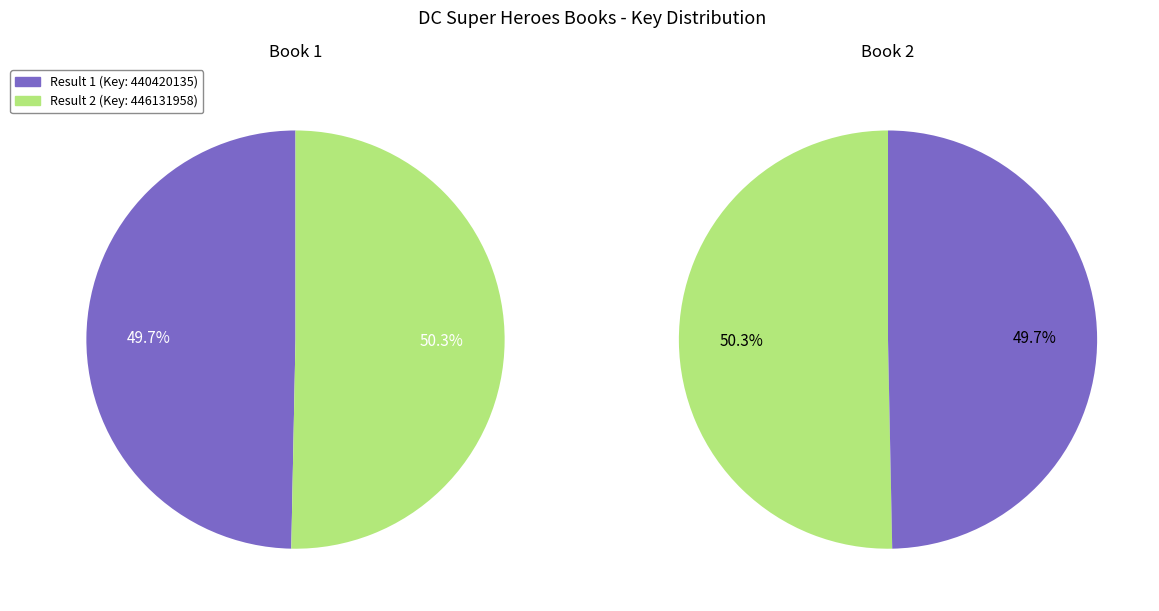

To the nearest percent, what is the difference between the 1 and 2 slice percentages?

1%